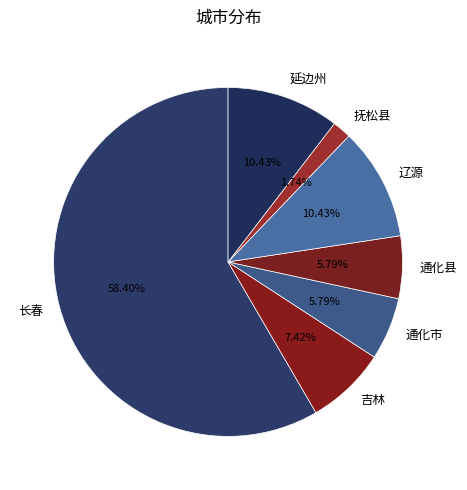

Which has a higher value, 长春 or 吉林?

长春